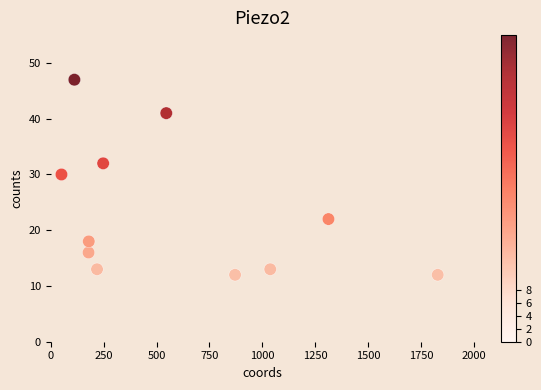

What Y value in the scatter plot is closest to 29?

30